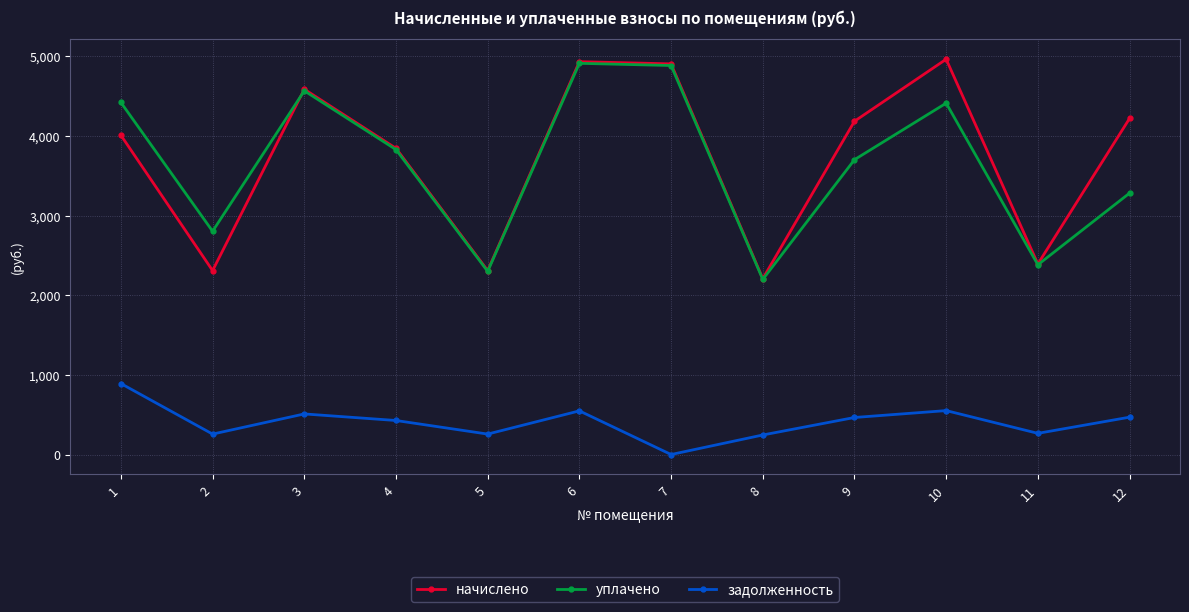

What is the lowest value of the уплачено series?

2197.6